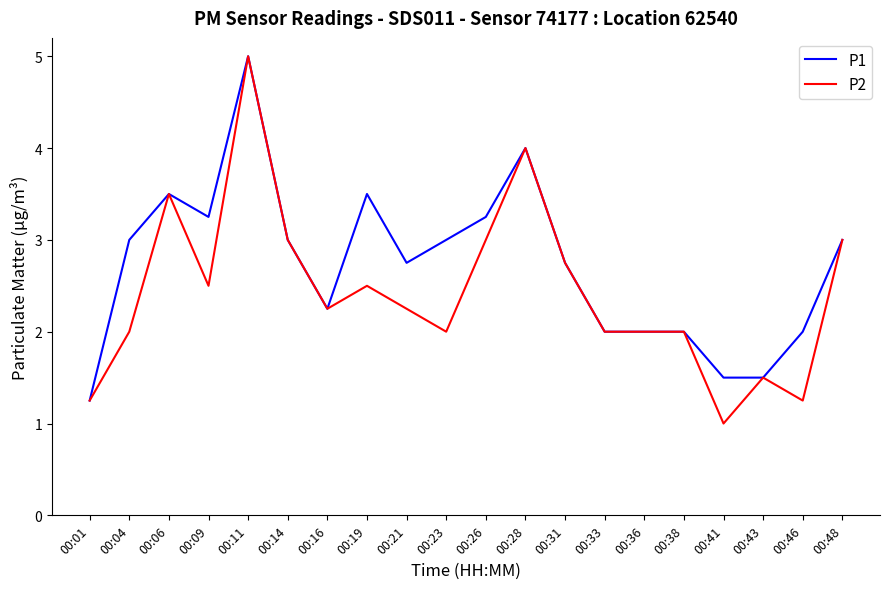

Does the chart display data point markers on the line(s)?

No